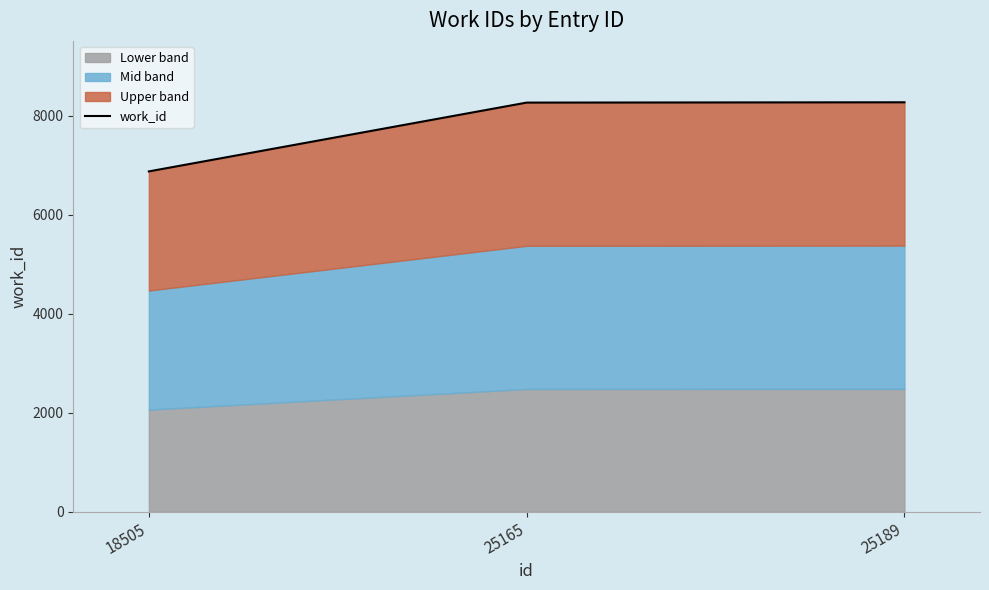

Which category has the lowest value across all series?

18505